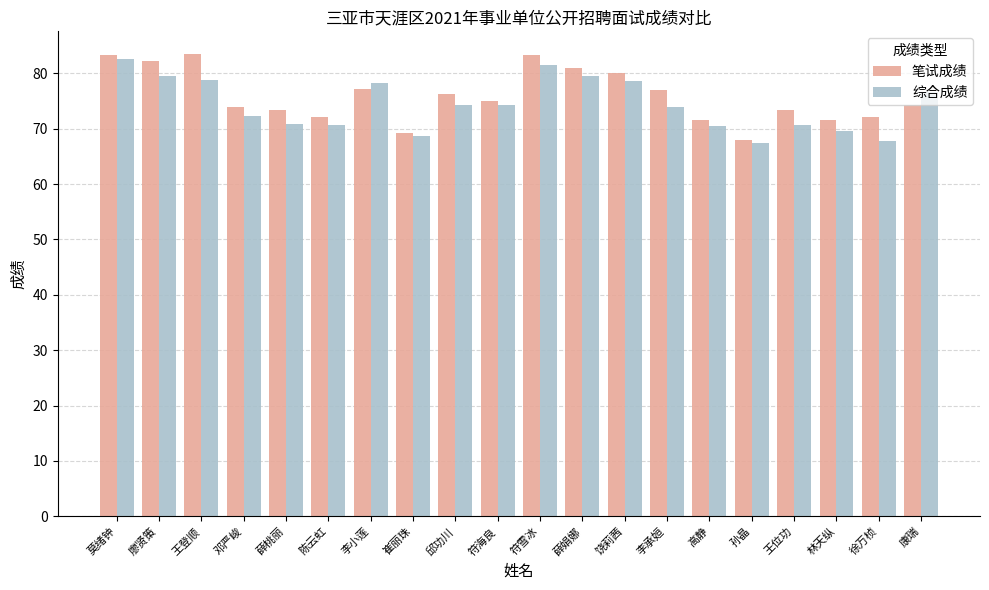

What position from the left is 符雪冰?

11